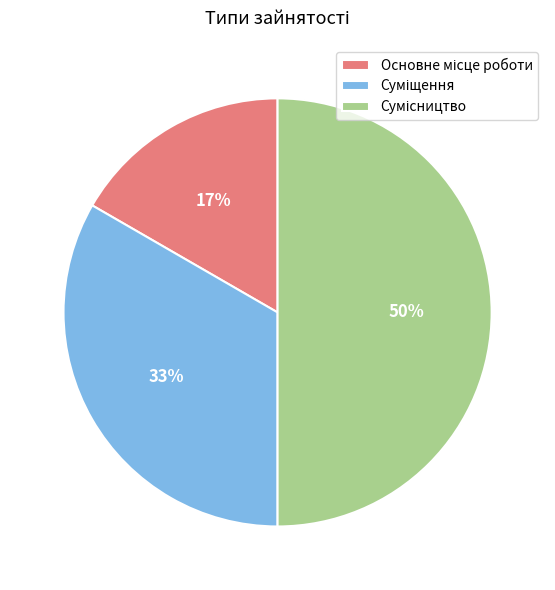

To the nearest percent, what is the difference between the largest and smallest slice percentages?

33%